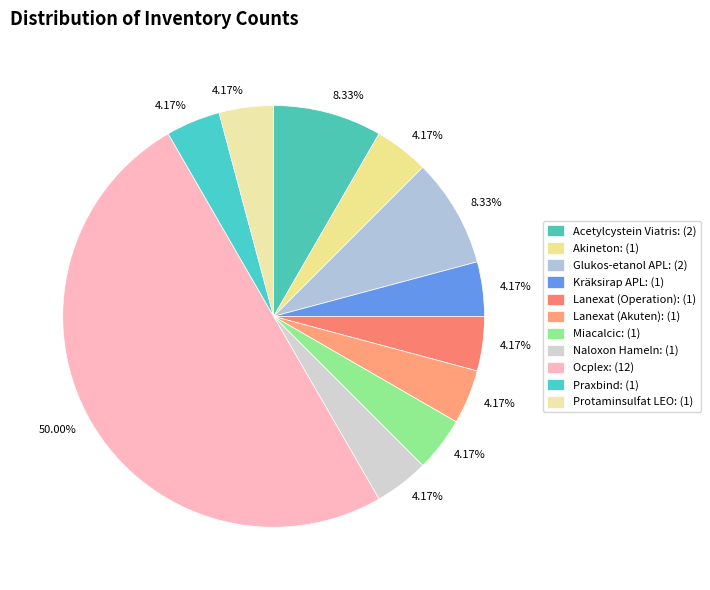

The Acetylcystein Viatris slice represents 8% of the pie. True or false?

True